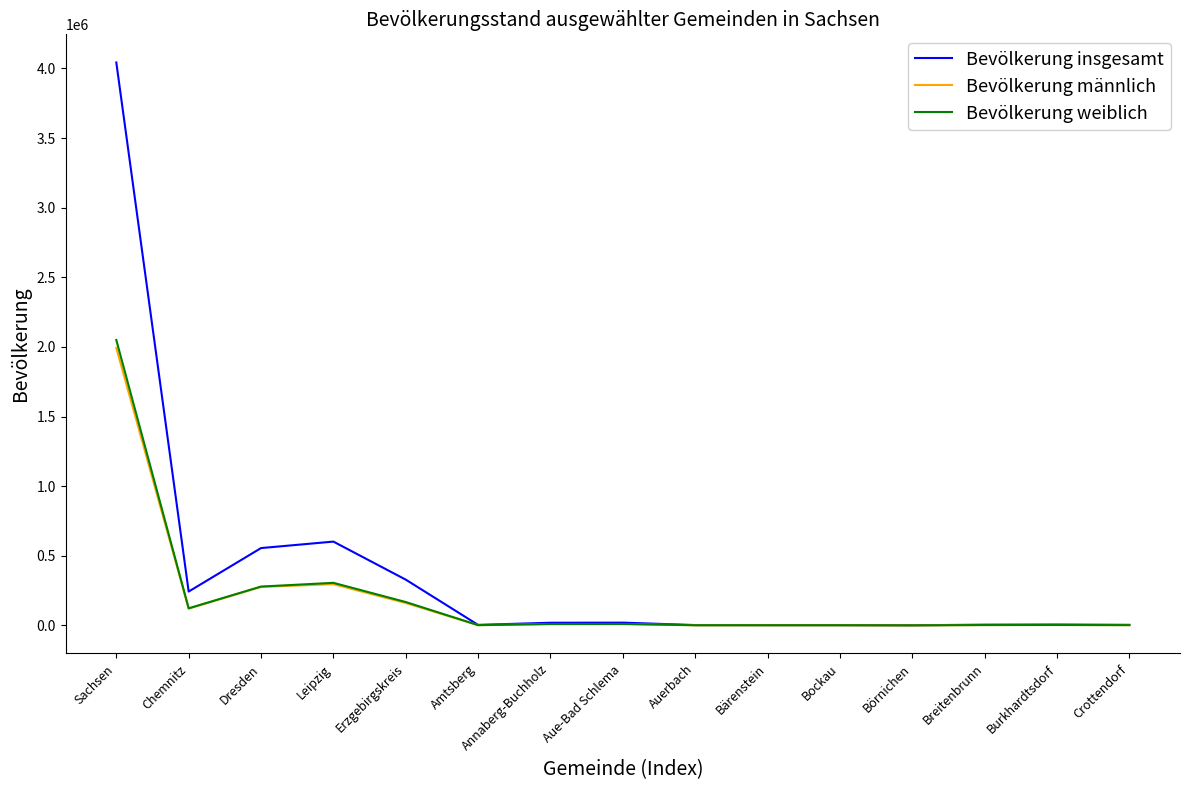

What is the difference between the highest and lowest values at Erzgebirgskreis?

167783